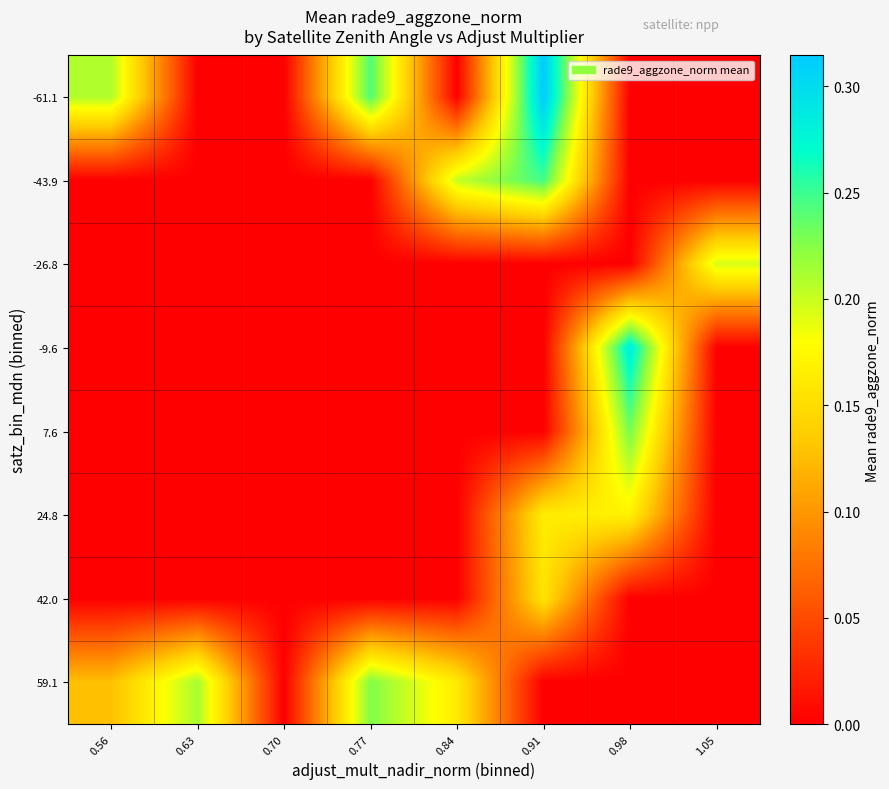

Count the number of data series in this chart.

8